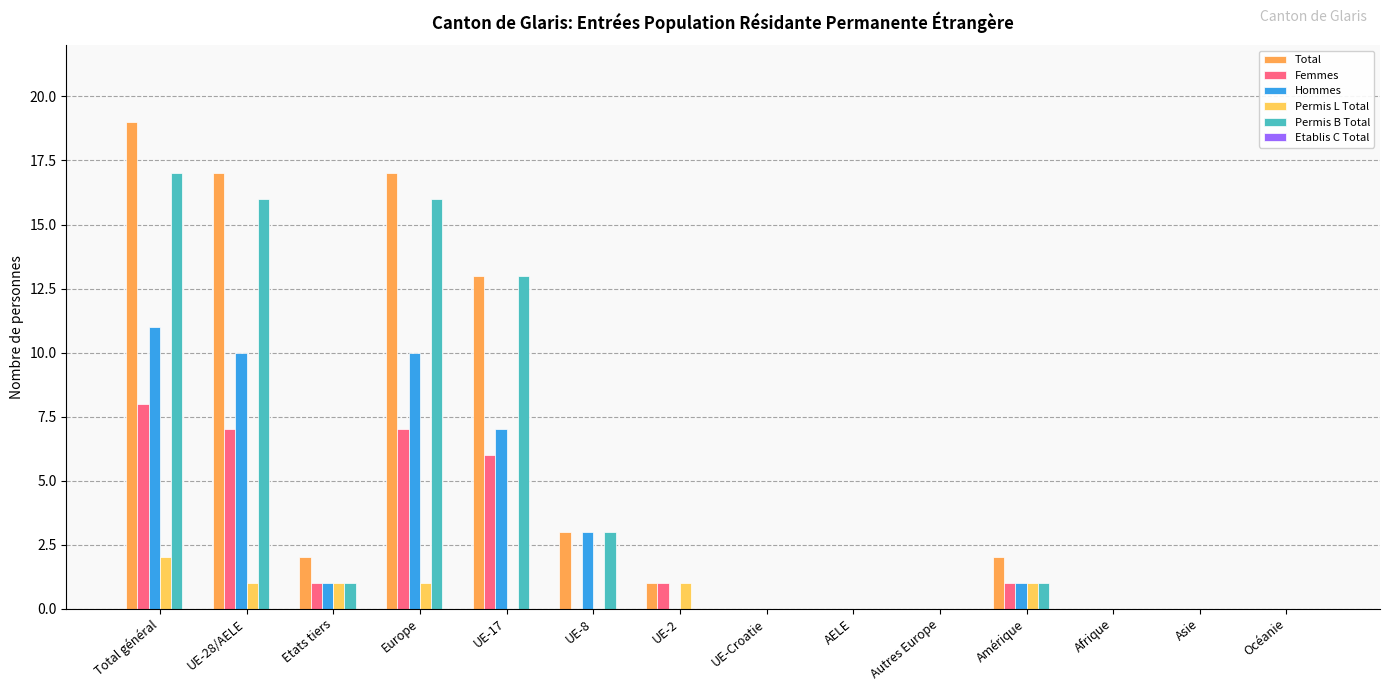

Which category has the highest value in the Permis B Total series?

Total général